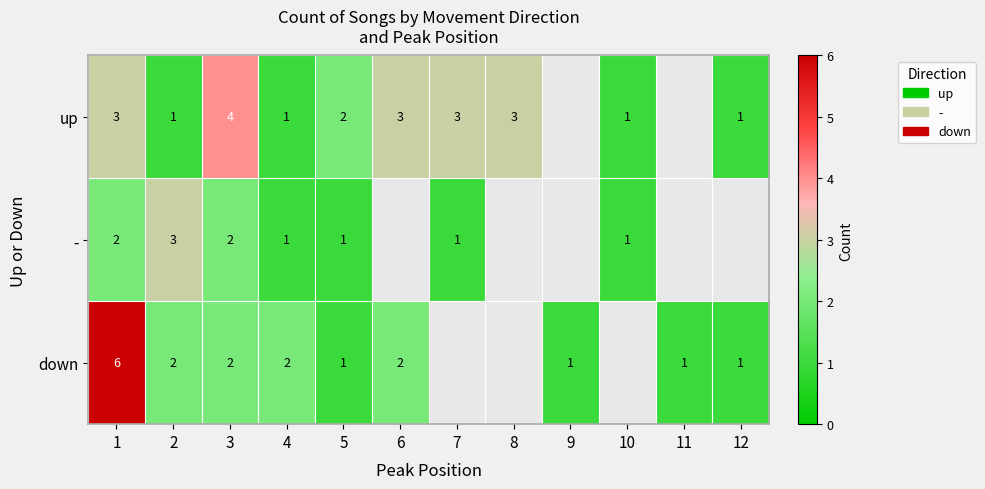

The up series shows 0 at 2. True or false?

False